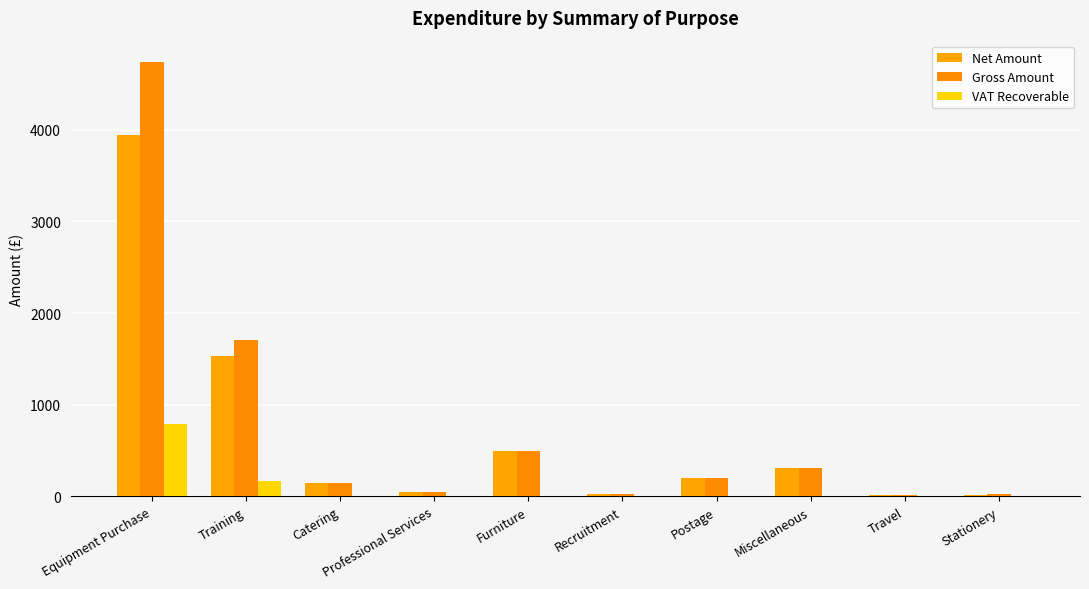

How many categories are shown in the chart?

10